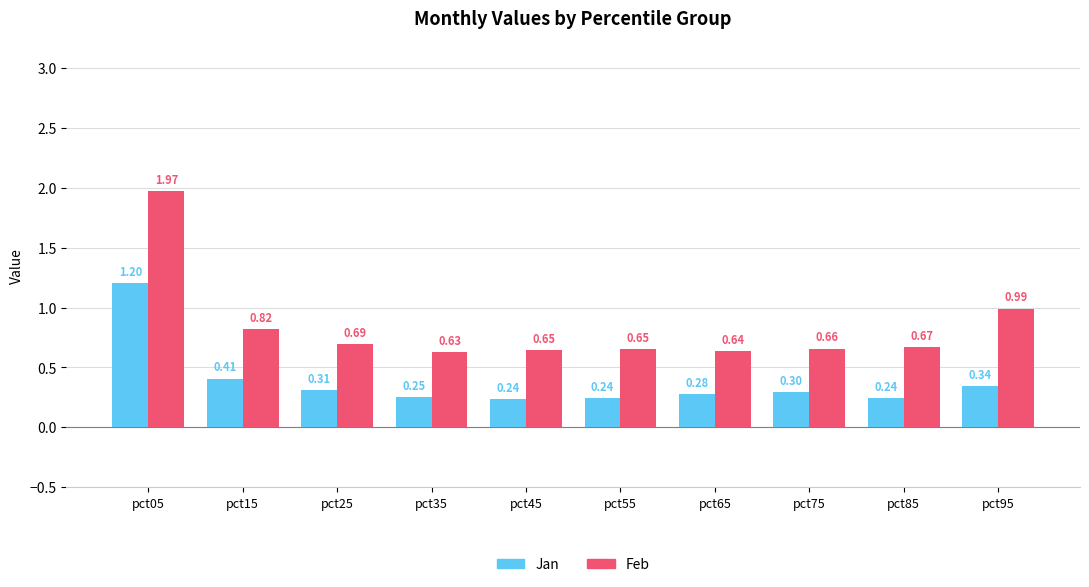

What is the sum of the Feb values at pct45 and pct05?

2.6